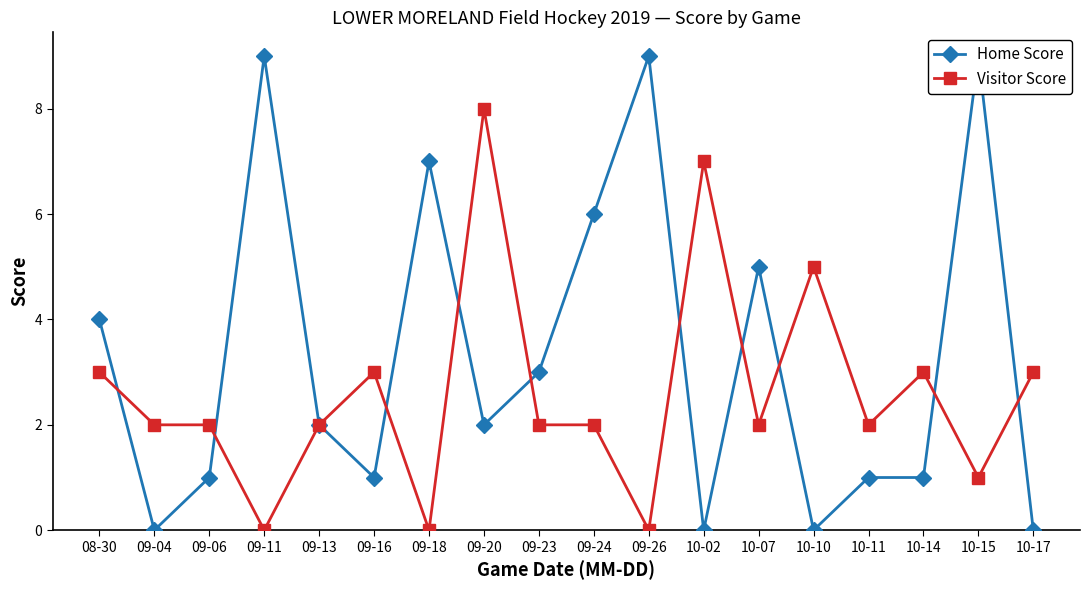

What is the spread (max minus min) of values at 09-23?

1